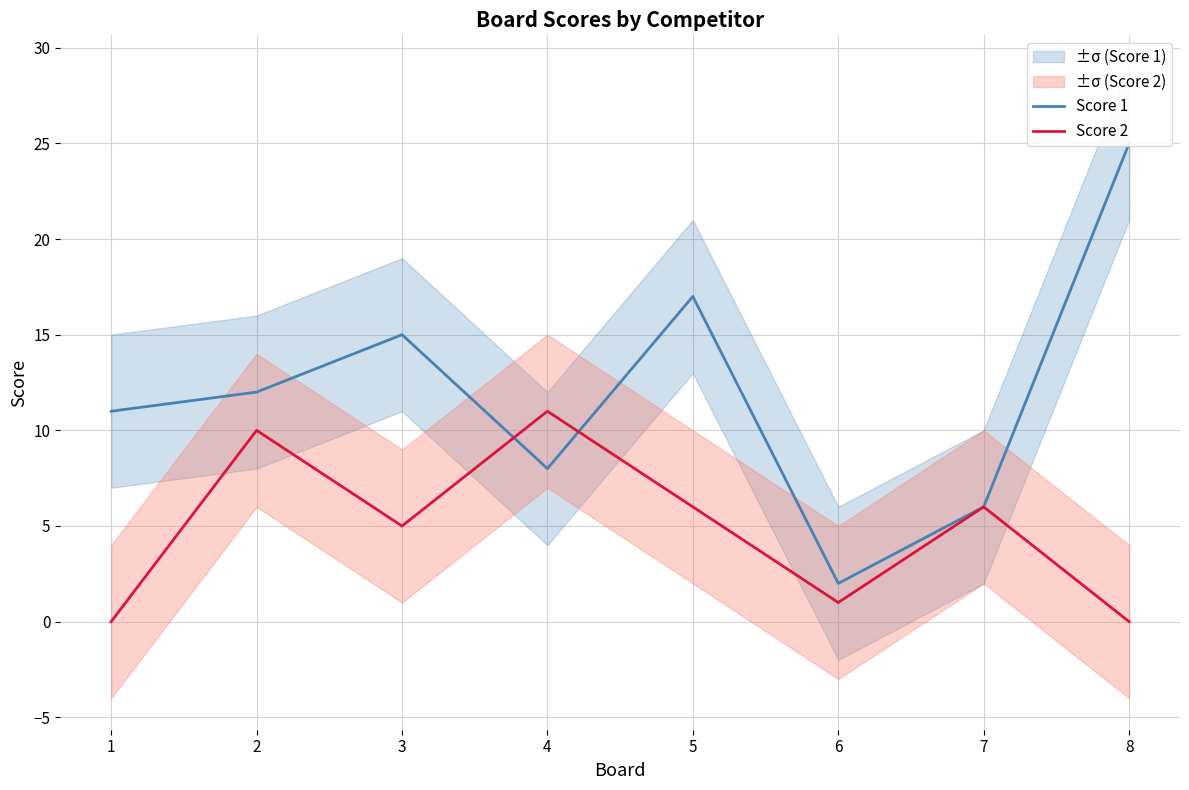

How many lines are shown in the chart?

2